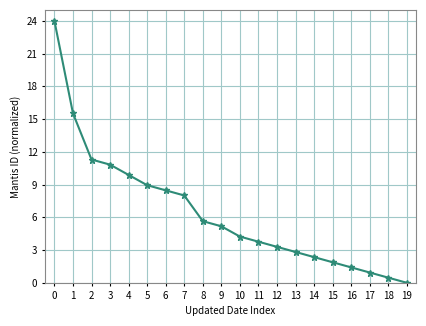

Which has a higher value, 19 or 6?

6